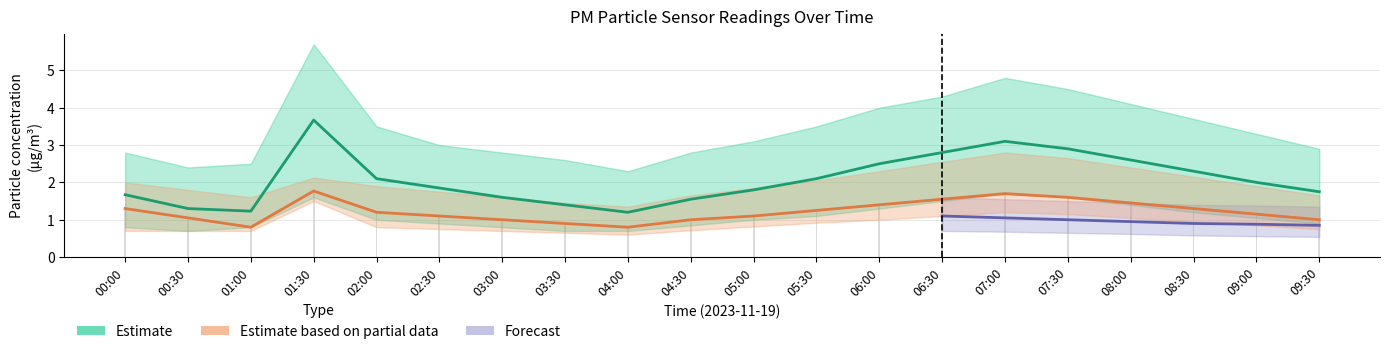

What position from the left is 01:00?

3